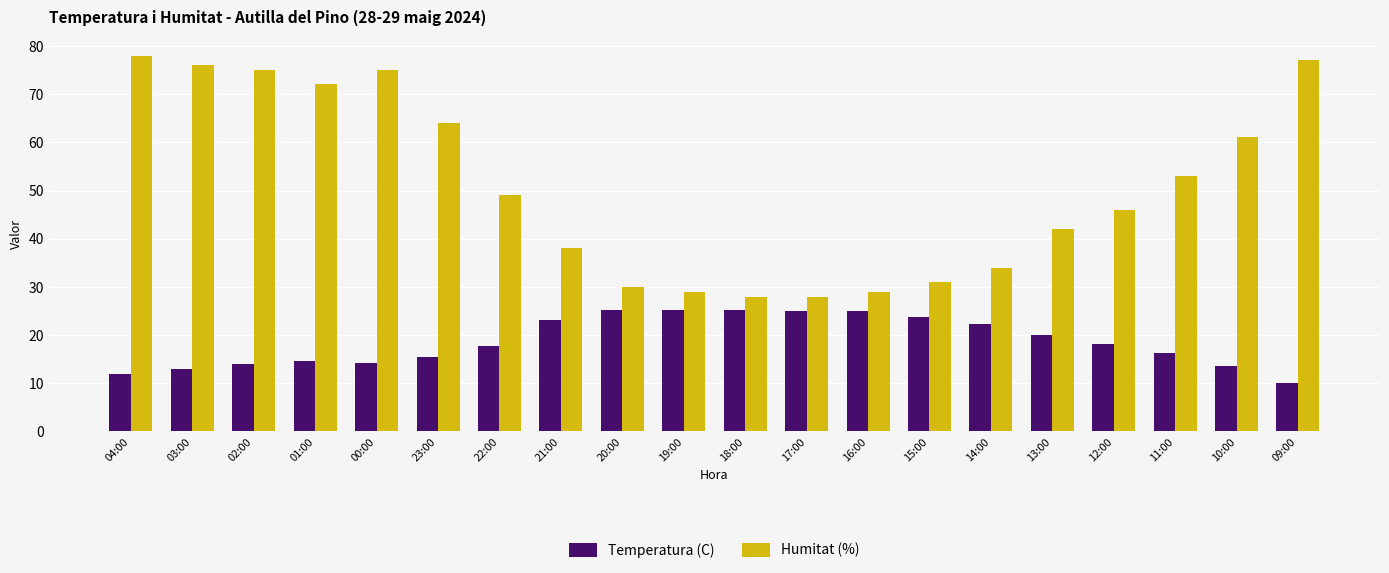

Between 01:00 and 14:00, which series saw the biggest shift?

Humitat (%)